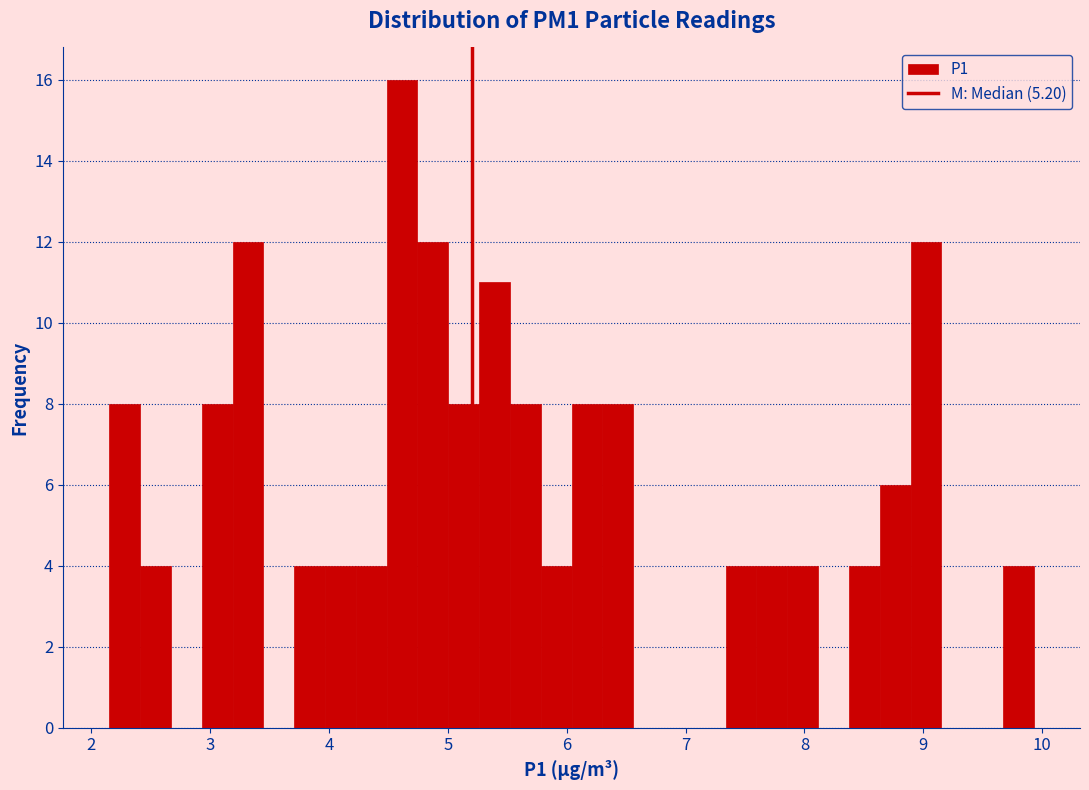

Read against the x-axis, roughly where is the centre of the tallest bar?

4.6